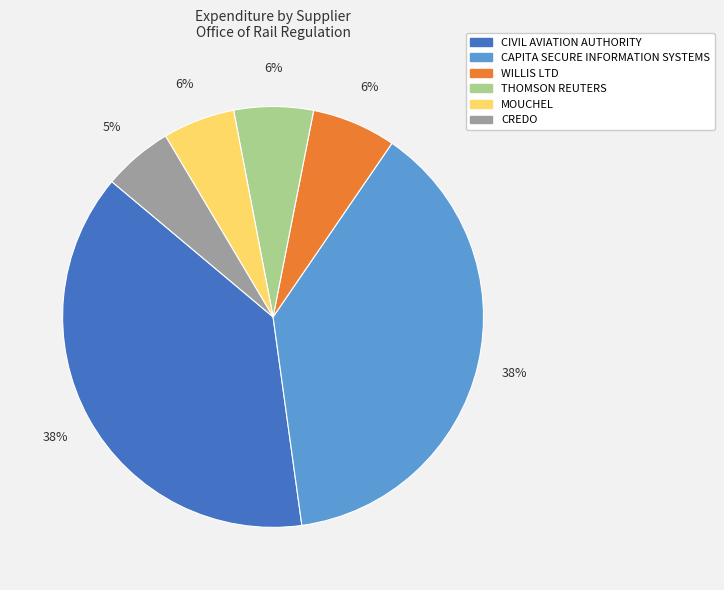

To the nearest percent, what is the average slice percentage?

17%